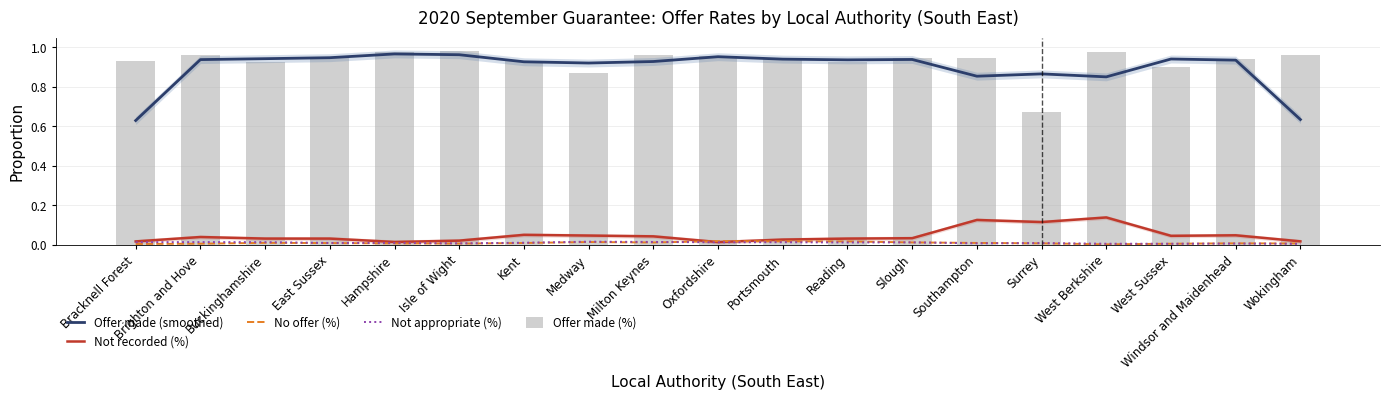

Where is Not appropriate (%) nearest to the value 0?

Wokingham